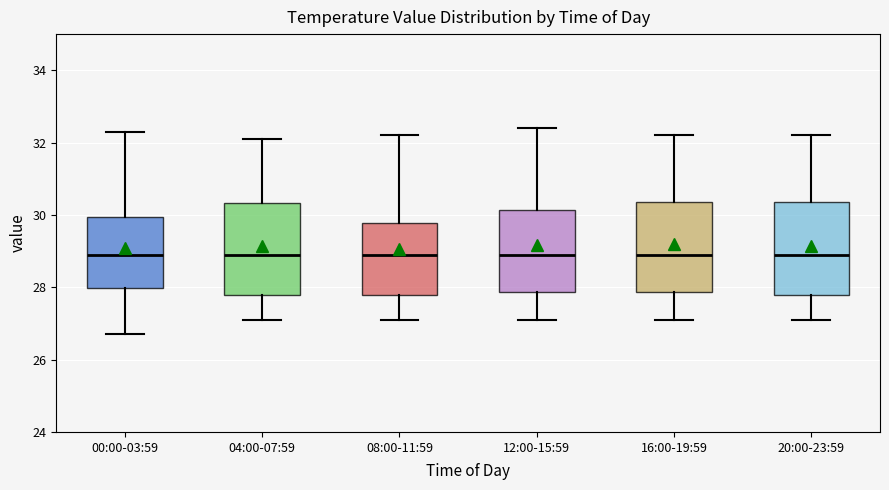

Reading left to right, transcribe this box plot: for each box, give where its median line is, the range the box spans, and where its two whiskers end, as read against the y-axis. The values are not printed on the chart, so give them approximately, as read against the axis.

00:00-03:59: median 29.0, box 28.0 to 30.0, whiskers 26.8 to 32.4
04:00-07:59: median 29.0, box 27.8 to 30.4, whiskers 27.2 to 32.2
08:00-11:59: median 29.0, box 27.8 to 29.8, whiskers 27.2 to 32.2
12:00-15:59: median 29.0, box 27.8 to 30.2, whiskers 27.2 to 32.4
16:00-19:59: median 29.0, box 27.8 to 30.4, whiskers 27.2 to 32.2
20:00-23:59: median 29.0, box 27.8 to 30.4, whiskers 27.2 to 32.2